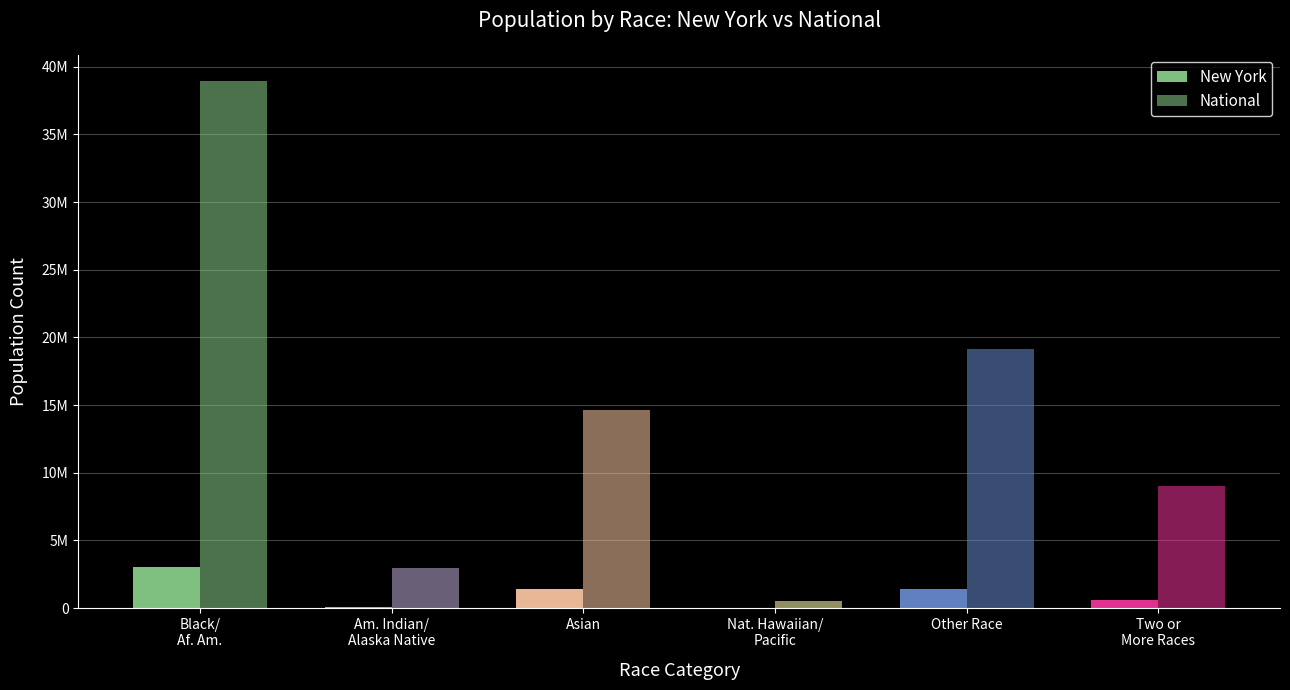

True or false: National has a value of 332548 at Nat. Hawaiian/
Pacific.

False